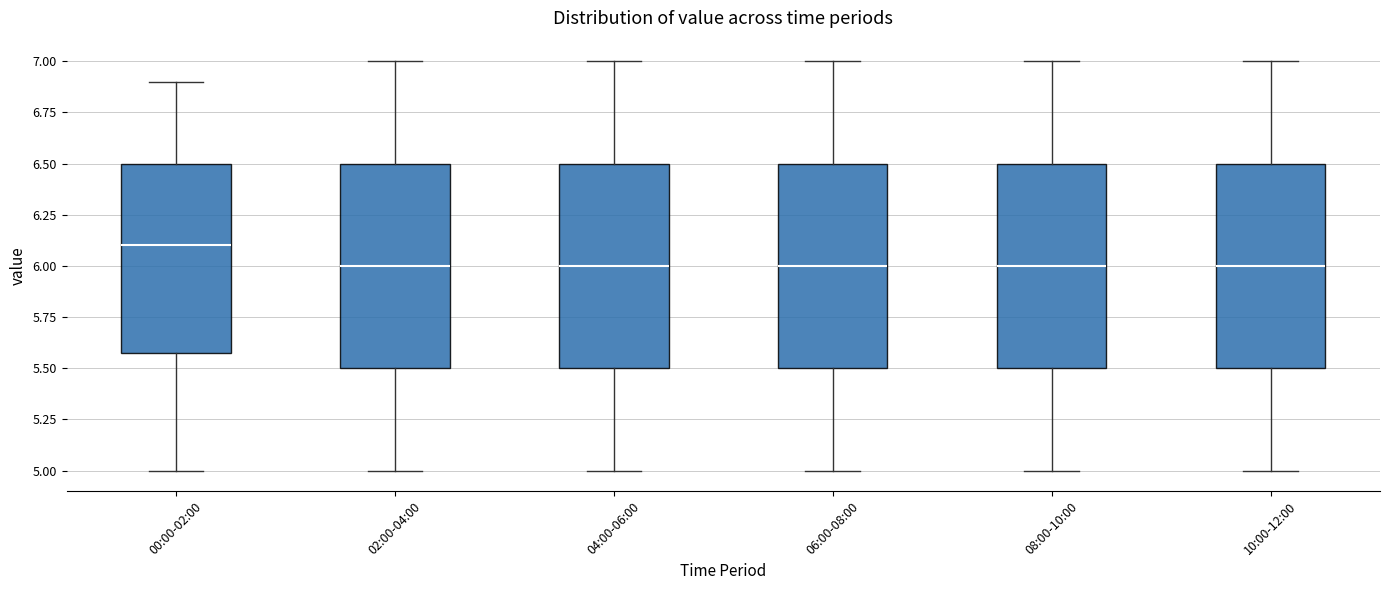

Reading left to right, transcribe this box plot: for each box, give where its median line is, the range the box spans, and where its two whiskers end, as read against the y-axis. The values are not printed on the chart, so give them approximately, as read against the axis.

00:00-02:00: median 6.1, box 5.6 to 6.5, whiskers 5.0 to 6.9
02:00-04:00: median 6.0, box 5.5 to 6.5, whiskers 5.0 to 7.0
04:00-06:00: median 6.0, box 5.5 to 6.5, whiskers 5.0 to 7.0
06:00-08:00: median 6.0, box 5.5 to 6.5, whiskers 5.0 to 7.0
08:00-10:00: median 6.0, box 5.5 to 6.5, whiskers 5.0 to 7.0
10:00-12:00: median 6.0, box 5.5 to 6.5, whiskers 5.0 to 7.0